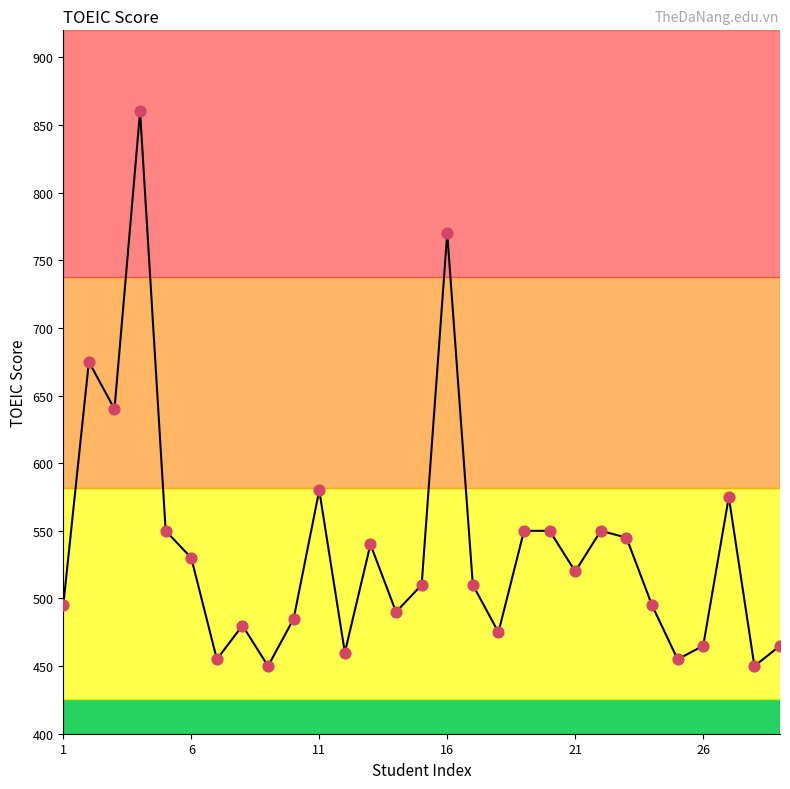

What is the greatest value displayed?

860